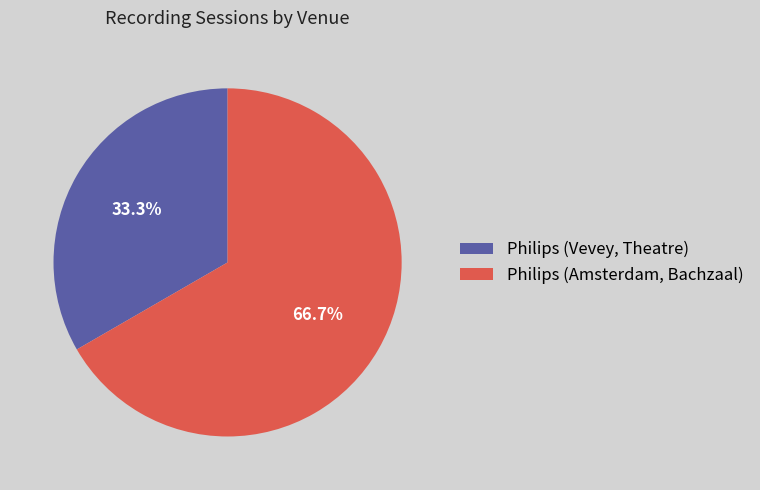

To the nearest percent, what is the difference between the Philips (Amsterdam, Bachzaal) and Philips (Vevey, Theatre) slice percentages?

33%